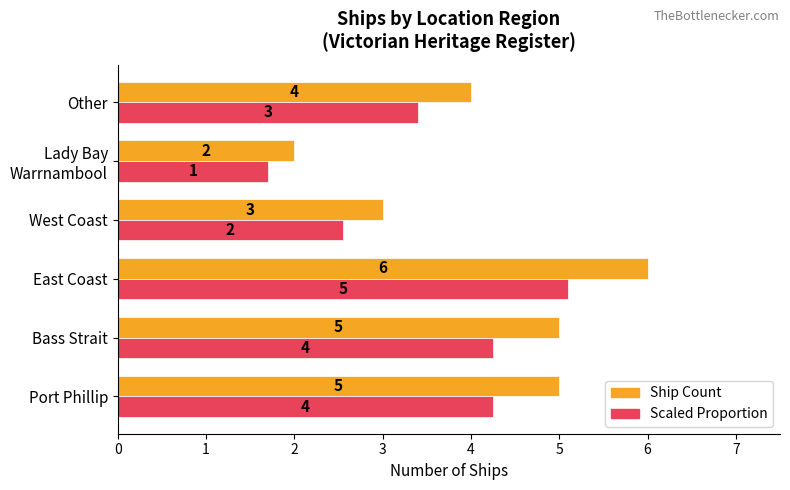

What is the smallest value displayed?

1.7